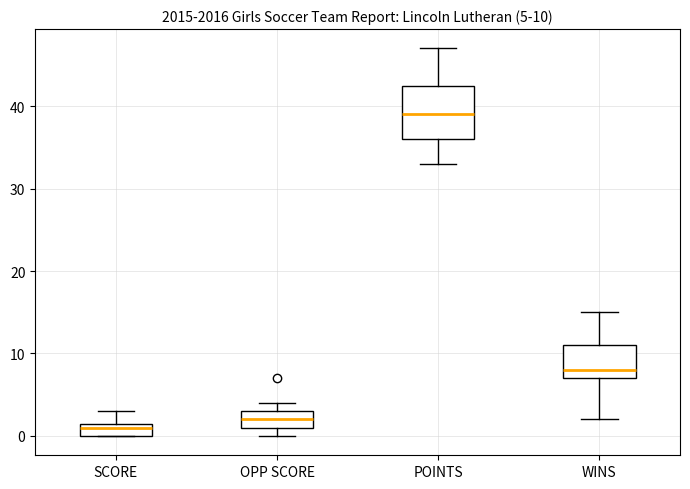

Comparing the boxes themselves (not the whiskers), which one is the tallest?

POINTS